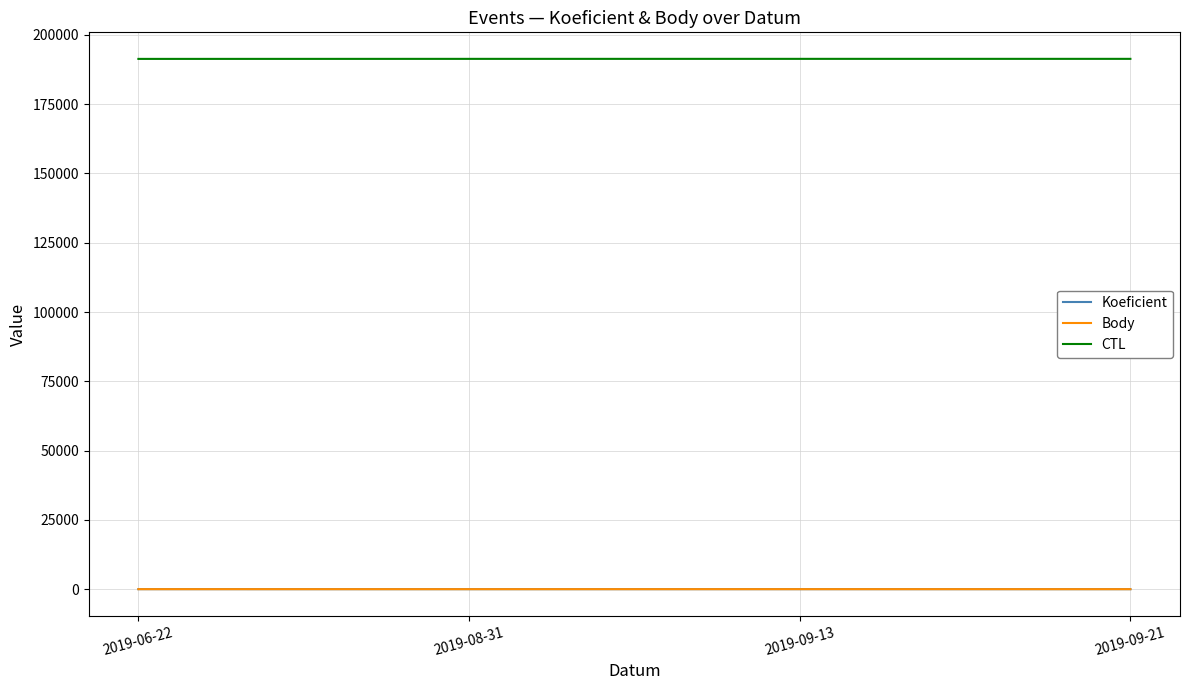

Does the chart have visible grid lines?

Yes